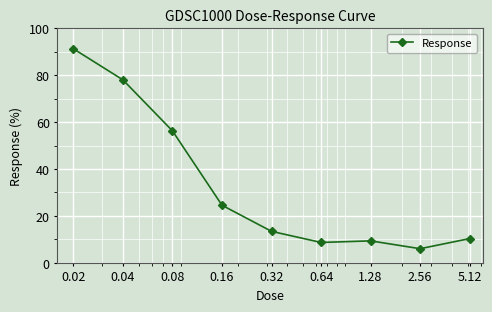

What is the smallest value displayed?

6.0